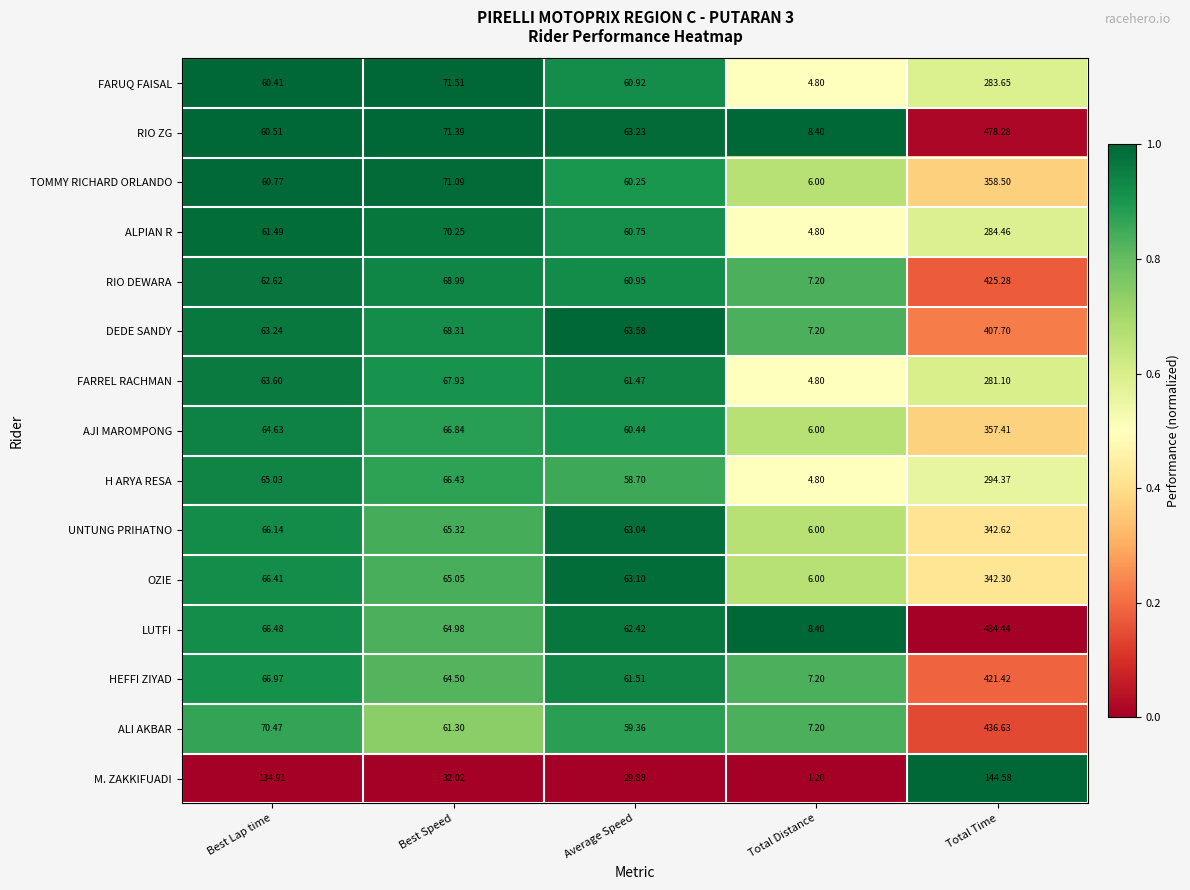

At which label is RIO ZG closest to 243?

Best Speed